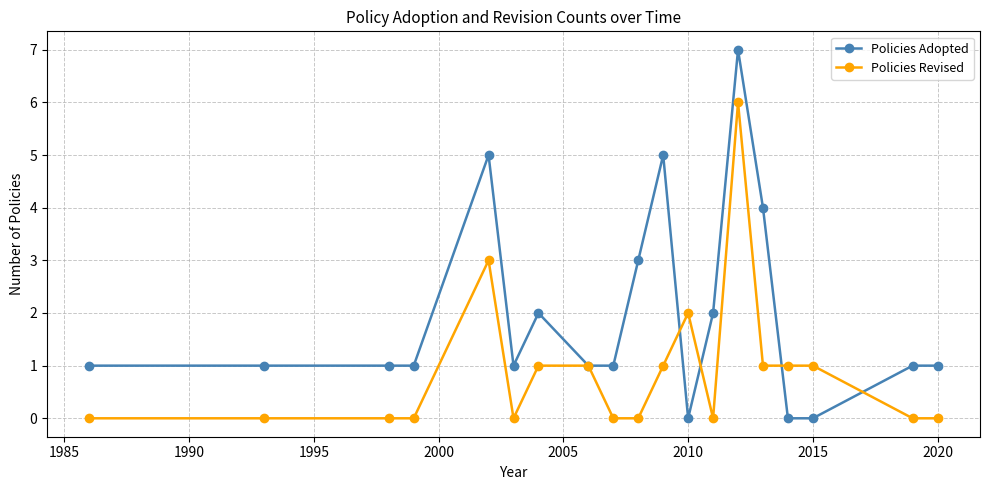

What are all the series names shown in the legend?

Policies Adopted, Policies Revised